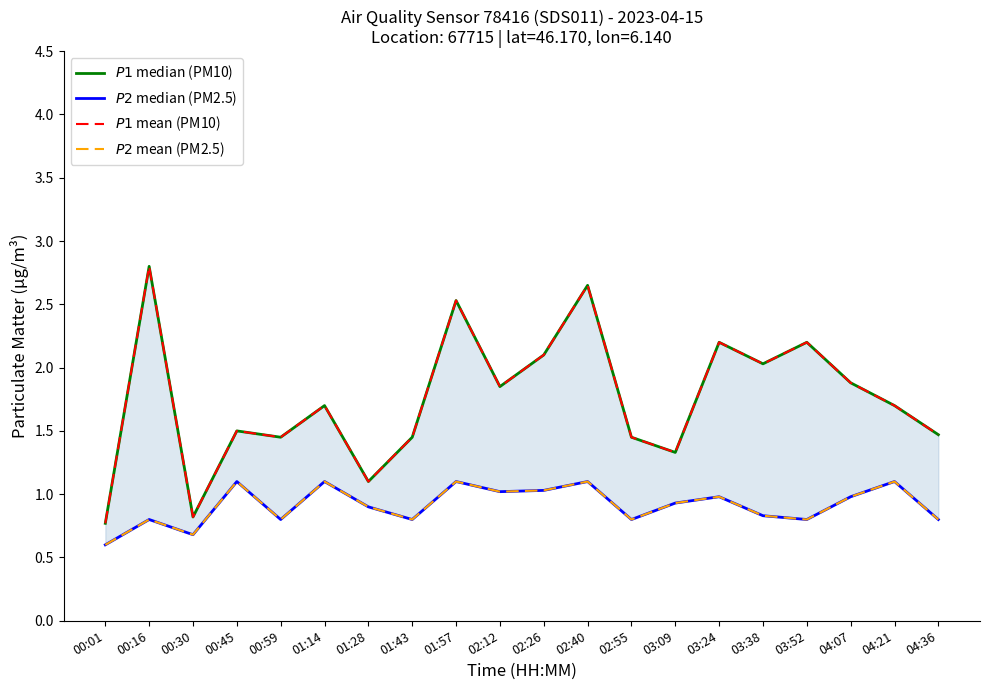

Reading left to right, transcribe all the data shown in this chart.

$P1$ median (PM10): 00:01=0.8	00:16=2.8	00:30=0.8	00:45=1.5	00:59=1.4	01:14=1.7	01:28=1.1	01:43=1.4	01:57=2.5	02:12=1.9	02:26=2.1	02:40=2.6	02:55=1.4	03:09=1.3	03:24=2.2	03:38=2.0	03:52=2.2	04:07=1.9	04:21=1.7	04:36=1.5
$P2$ median (PM2.5): 00:01=0.6	00:16=0.8	00:30=0.7	00:45=1.1	00:59=0.8	01:14=1.1	01:28=0.9	01:43=0.8	01:57=1.1	02:12=1.0	02:26=1.0	02:40=1.1	02:55=0.8	03:09=0.9	03:24=1.0	03:38=0.8	03:52=0.8	04:07=1.0	04:21=1.1	04:36=0.8
$P1$ mean (PM10): 00:01=0.8	00:16=2.8	00:30=0.8	00:45=1.5	00:59=1.4	01:14=1.7	01:28=1.1	01:43=1.4	01:57=2.5	02:12=1.9	02:26=2.1	02:40=2.6	02:55=1.4	03:09=1.3	03:24=2.2	03:38=2.0	03:52=2.2	04:07=1.9	04:21=1.7	04:36=1.5
$P2$ mean (PM2.5): 00:01=0.6	00:16=0.8	00:30=0.7	00:45=1.1	00:59=0.8	01:14=1.1	01:28=0.9	01:43=0.8	01:57=1.1	02:12=1.0	02:26=1.0	02:40=1.1	02:55=0.8	03:09=0.9	03:24=1.0	03:38=0.8	03:52=0.8	04:07=1.0	04:21=1.1	04:36=0.8